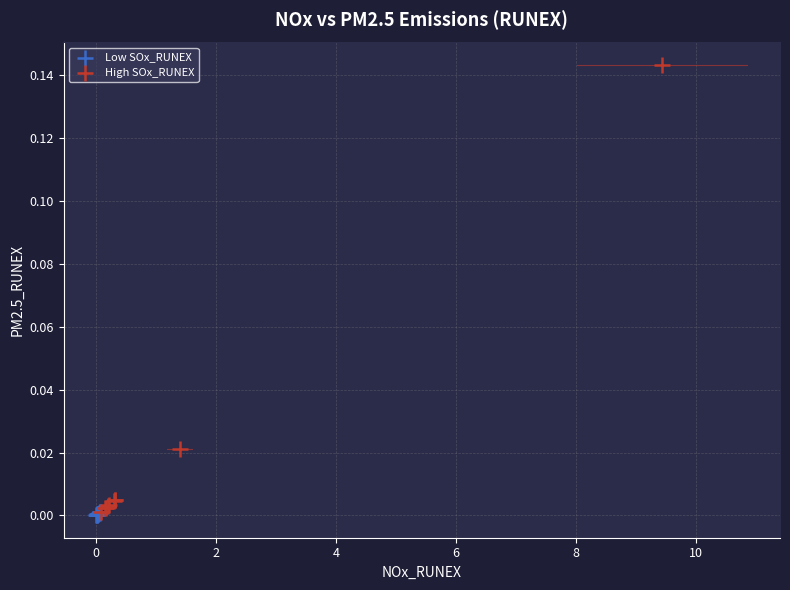

What are all the series names shown in the legend?

Low SOx_RUNEX, High SOx_RUNEX